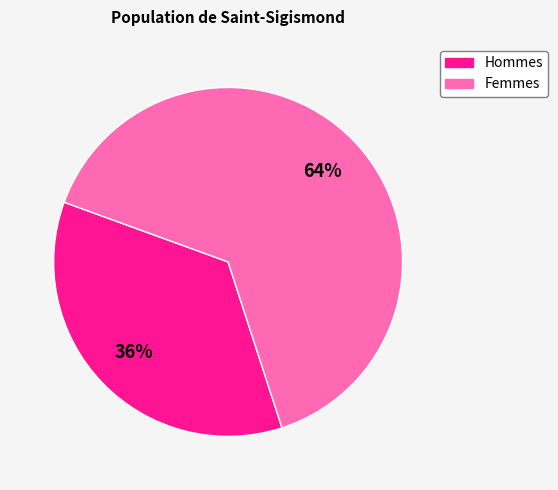

What percentage is the Hommes slice, to the nearest percent?

36%